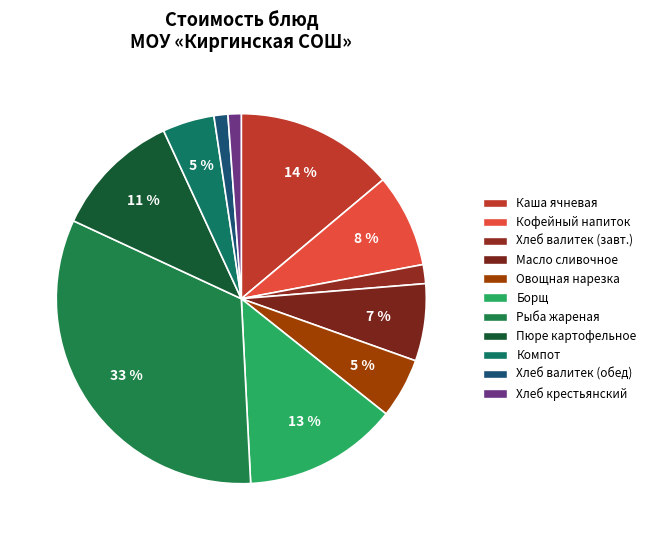

To the nearest percent, what is the difference between the largest and smallest slice percentages?

32%